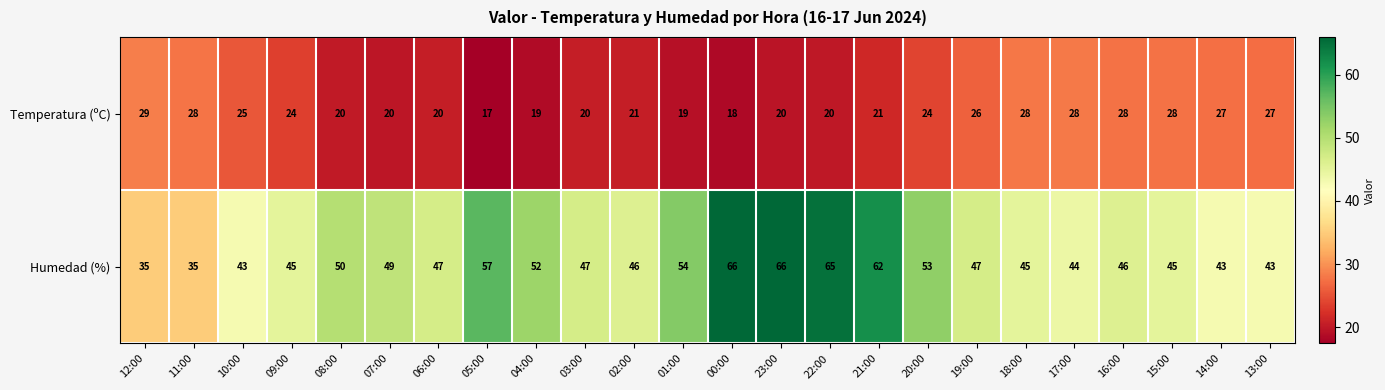

What is the difference between the Humedad (%) values at 14:00 and 16:00?

3